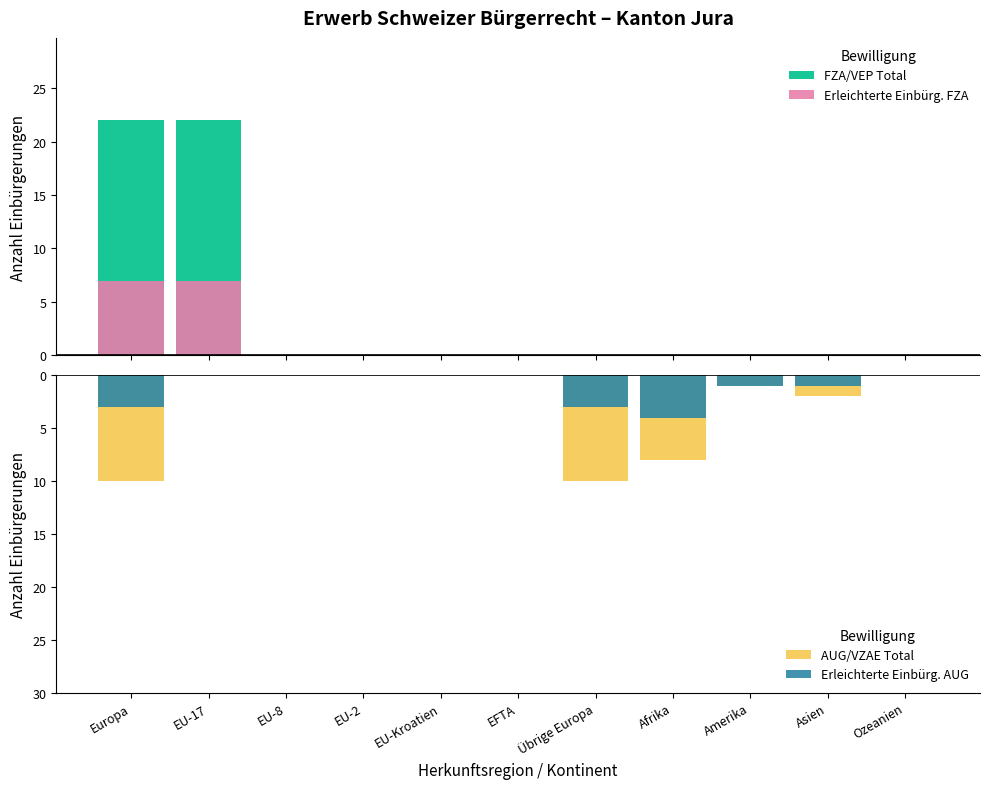

What are all the series names shown in the legend?

FZA/VEP Total, Erleichterte Einbürg. FZA, AUG/VZAE Total, Erleichterte Einbürg. AUG